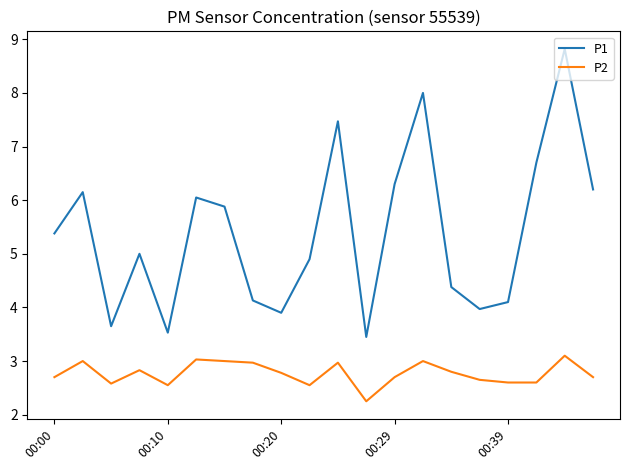

What is the average value of the P2 series?

2.8